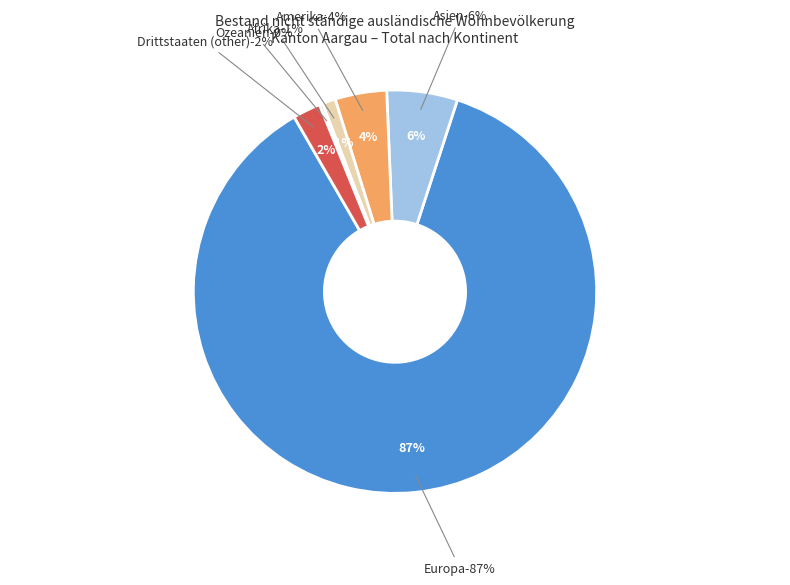

The Afrika slice represents 1% of the pie. True or false?

True